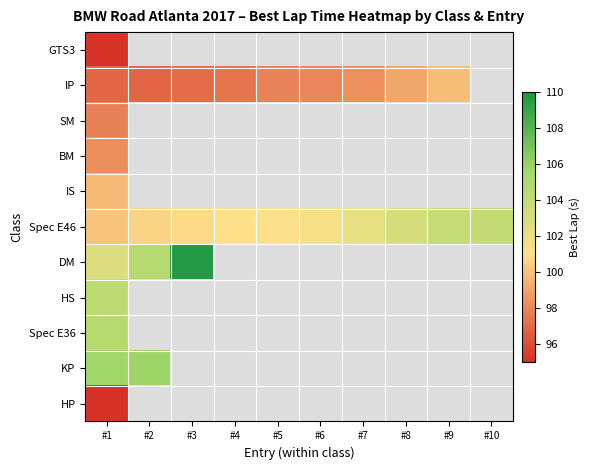

Which label corresponds to the largest value in the chart?

#3